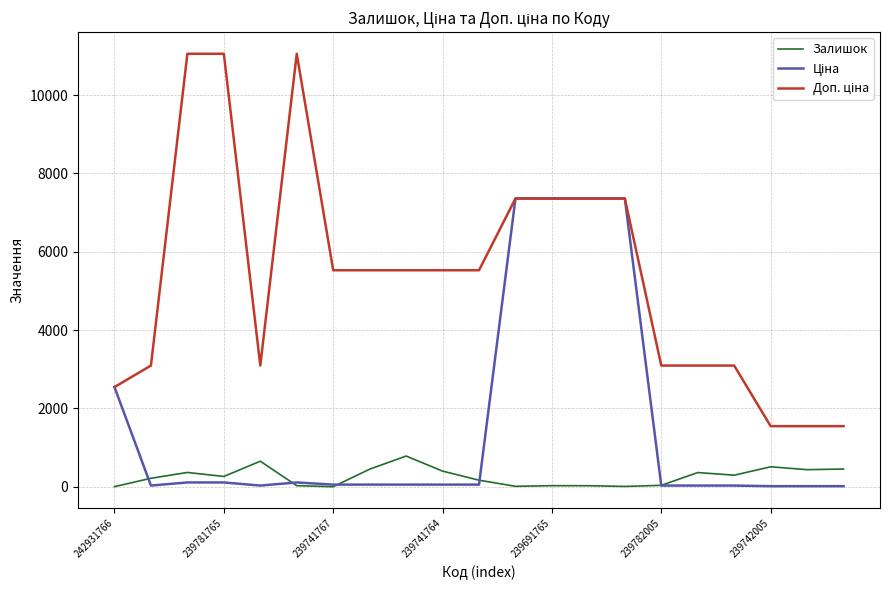

What is the highest value of the Залишок series?

785.0